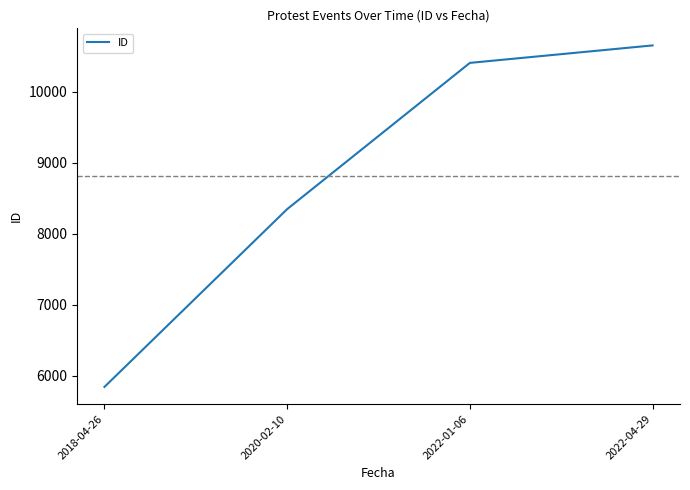

The chart shows a value of 11927 at 2020-02-10. True or false?

False